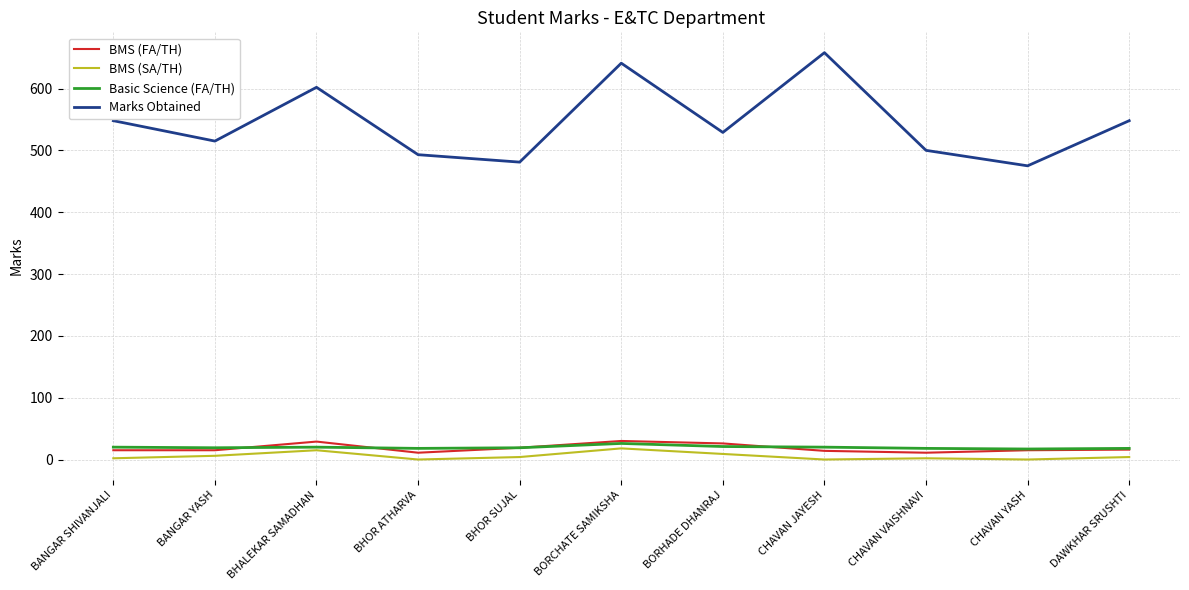

Between BANGAR YASH and BHALEKAR SAMADHAN, which series saw the biggest shift?

Marks Obtained